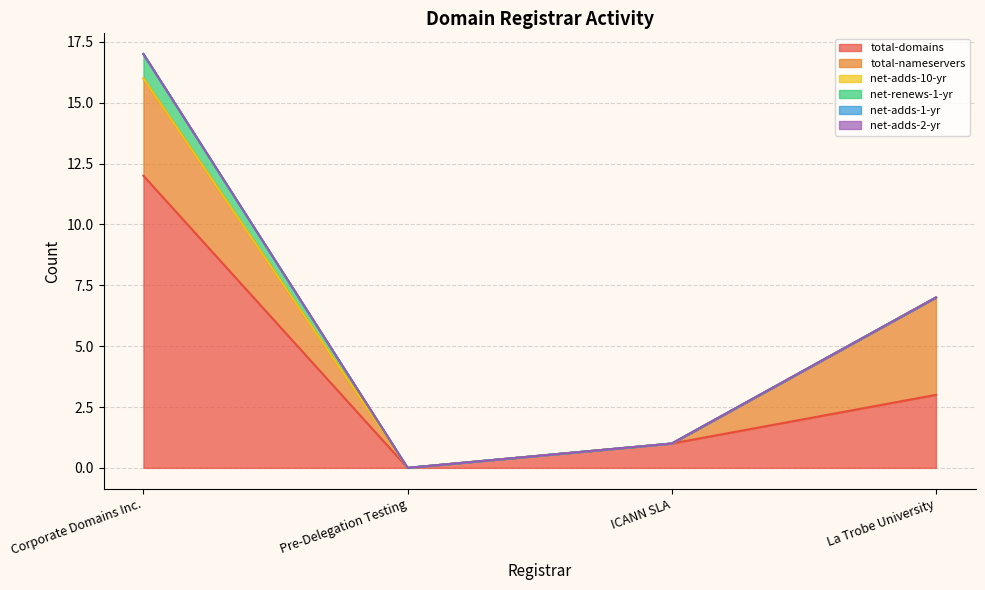

Is the value of net-adds-1-yr at Corporate Domains Inc. greater than the value of total-nameservers at La Trobe University?

No